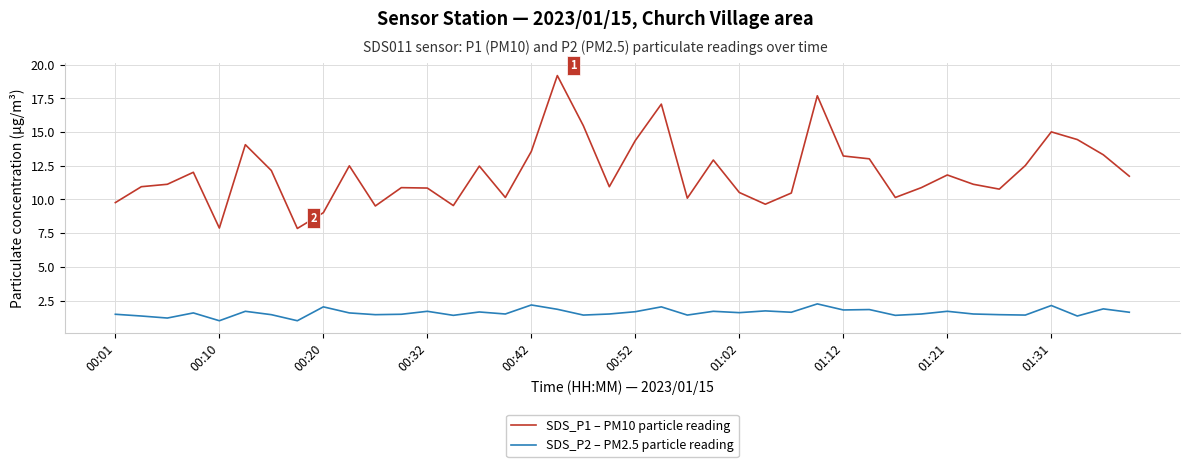

What are all the series names shown in the legend?

SDS_P1 – PM10 particle reading, SDS_P2 – PM2.5 particle reading